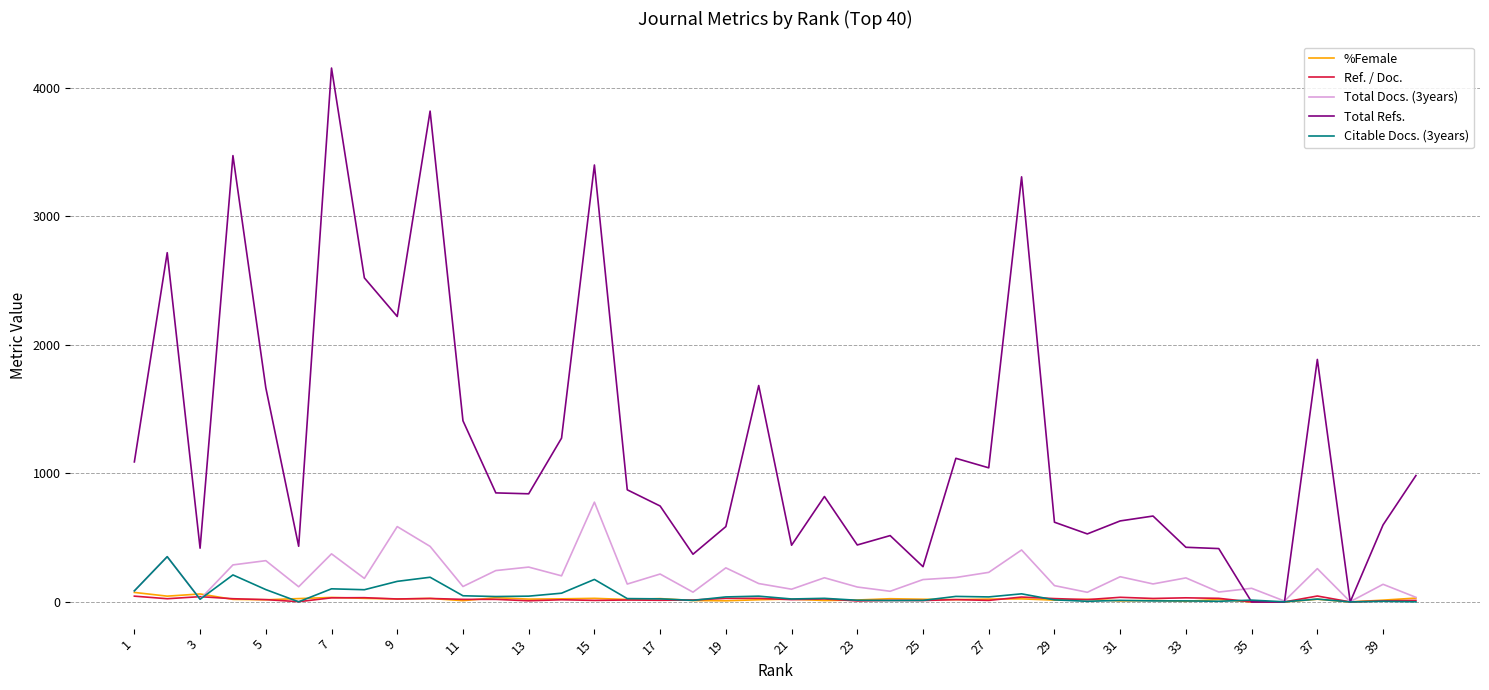

Which series has the largest range (max minus min)?

Total Refs.